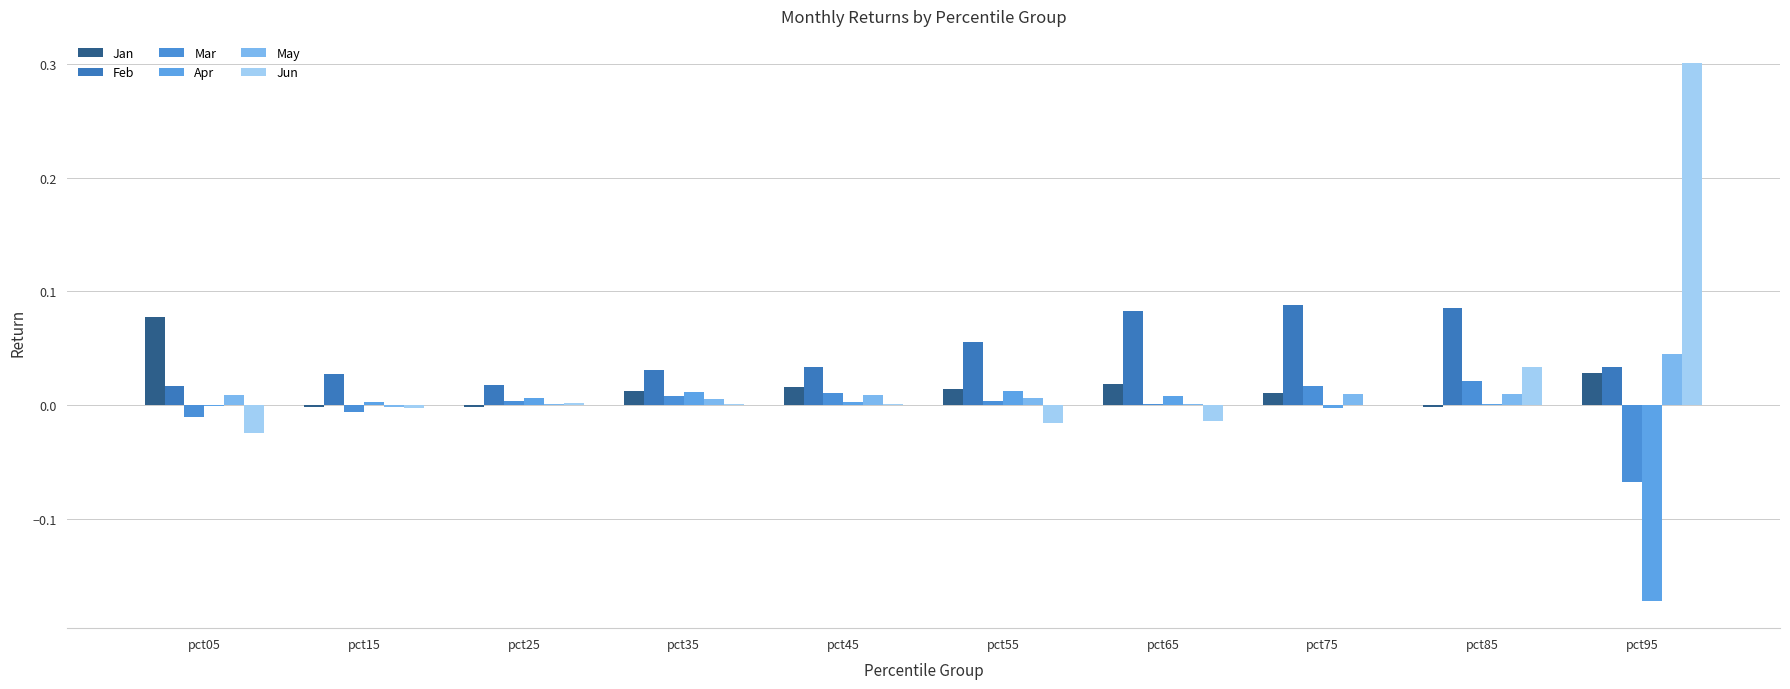

True or false: Jan has a value of -0.0 at pct25.

True